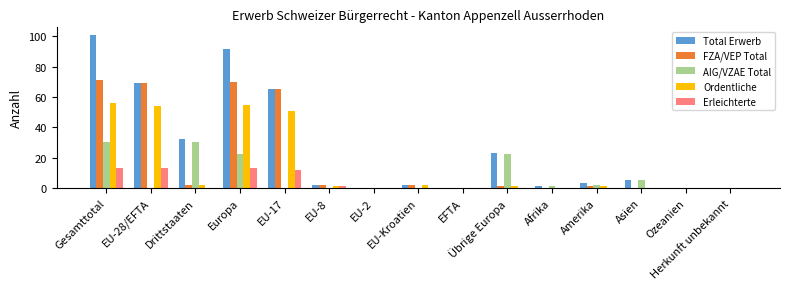

Which series has the widest spread of values?

Total Erwerb